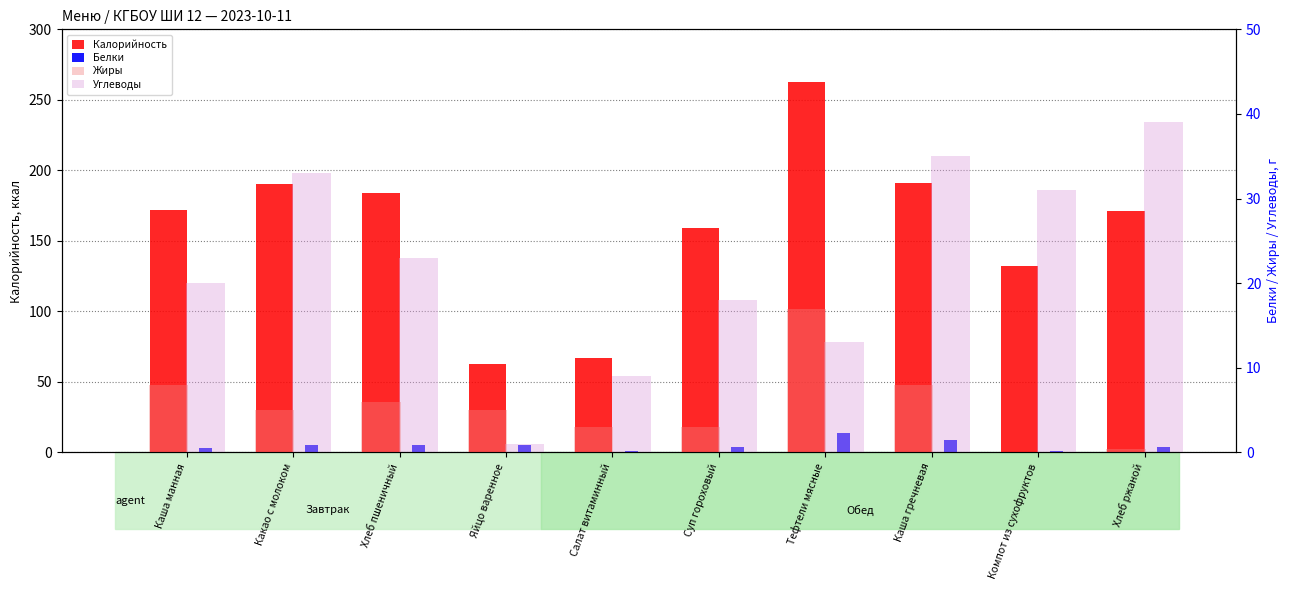

Is it true that Жиры equals 3.0 at Салат витаминный?

True